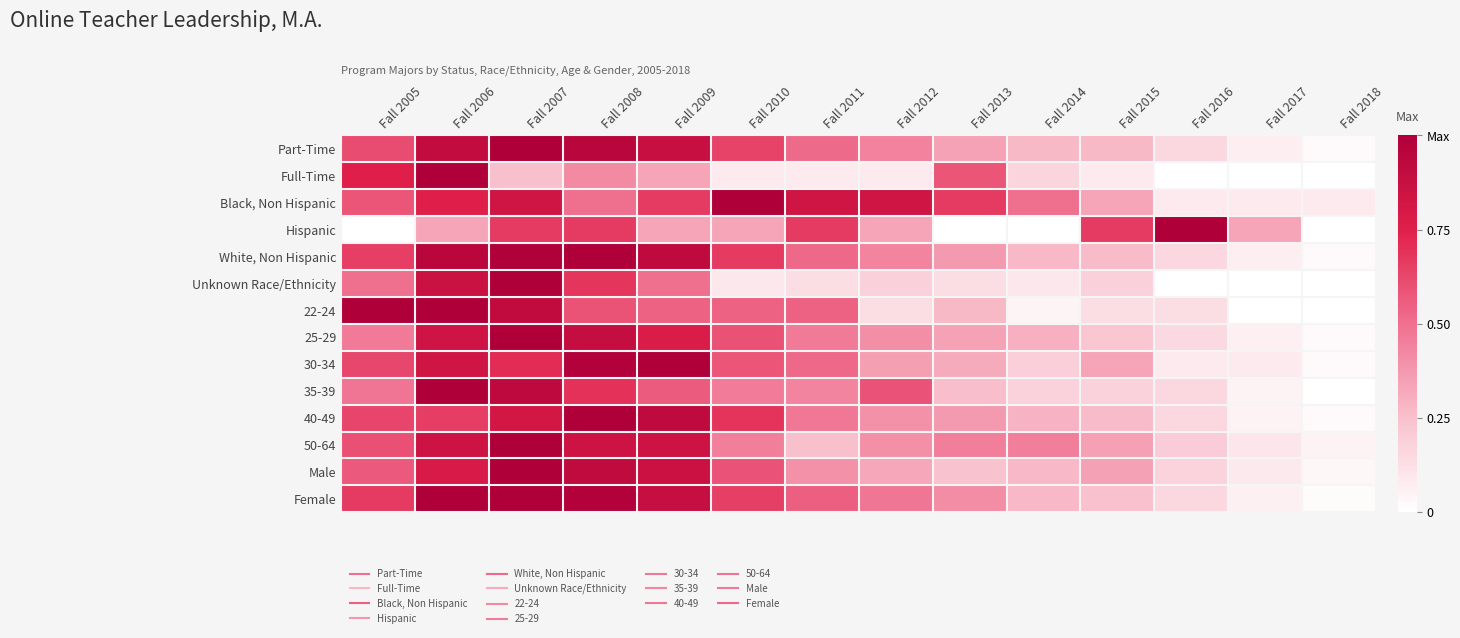

How many distinct data groups are displayed?

14